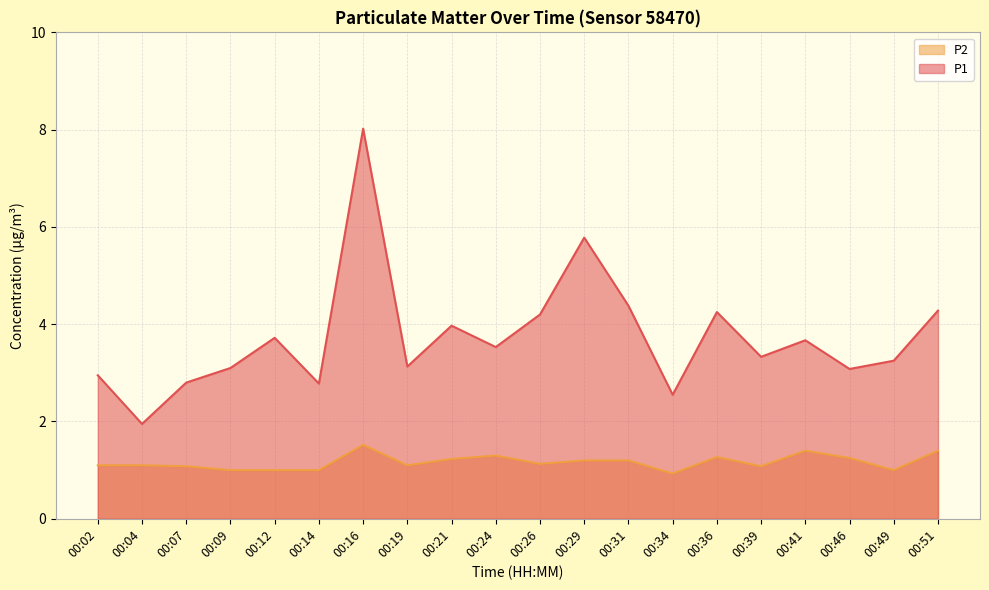

True or false: P1 and P2 cross at least once.

False